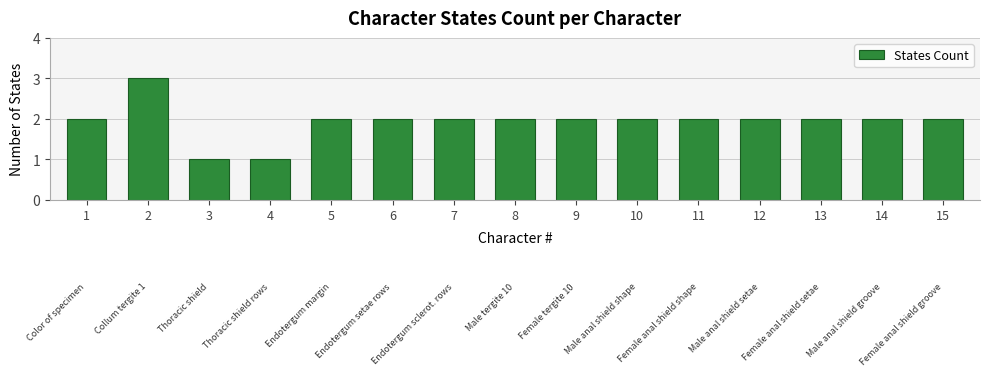

What is the value of the 1st bar from the left?

2